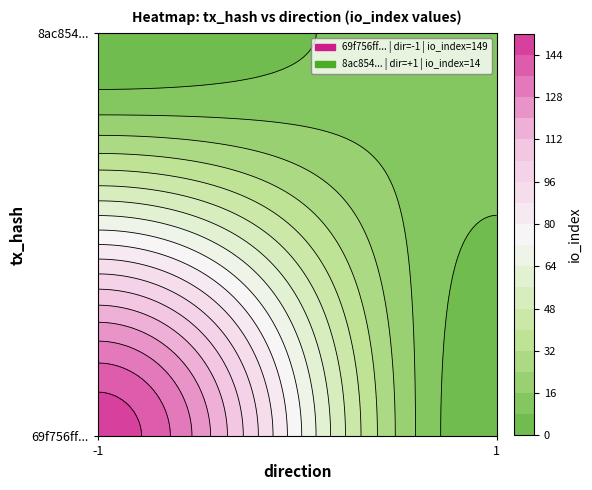

Is the value of 69f756ff4af6bbcbb6cd11d404f63705da92da4 at io_index greater than the value of 8ac854304cbf2a14a362b77ce4f8038cf88b60c at direction?

Yes